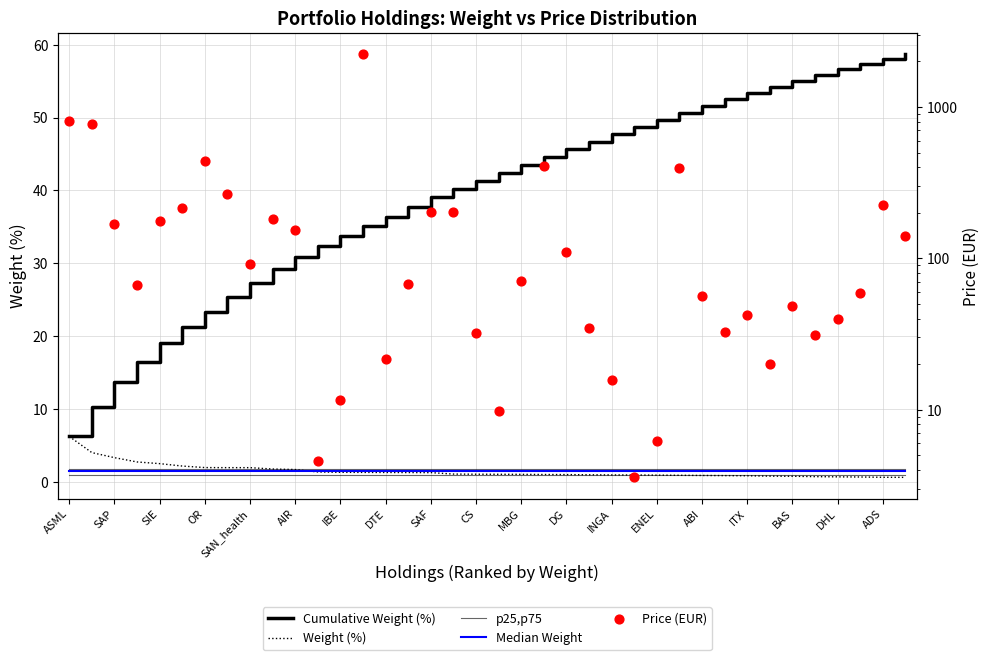

At how many categories does at least one series exceed 617?

3